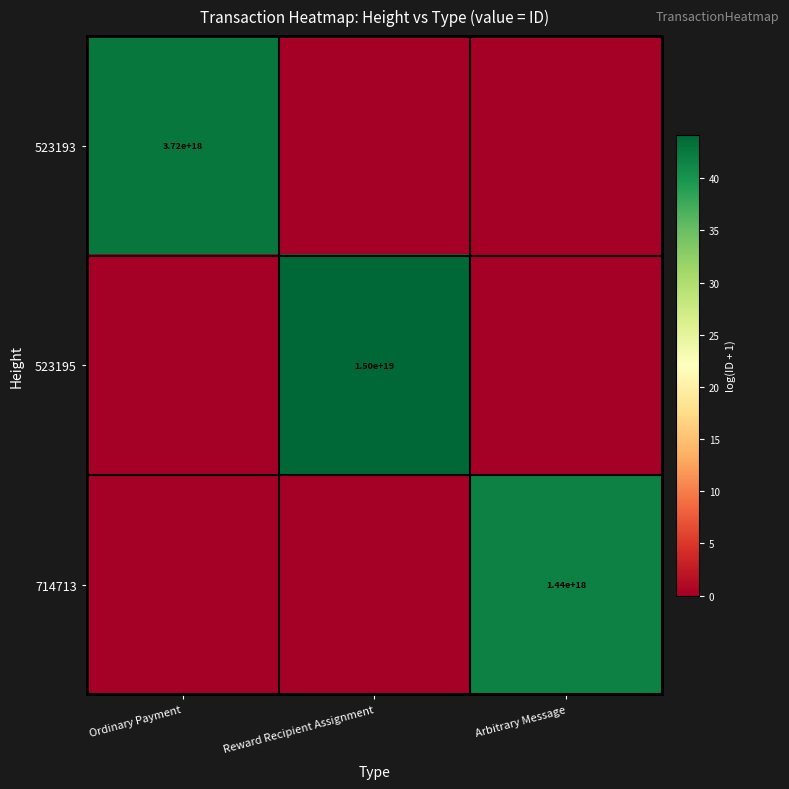

Is the value of 523193 at Reward Recipient Assignment greater than the value of 523195 at Reward Recipient Assignment?

No